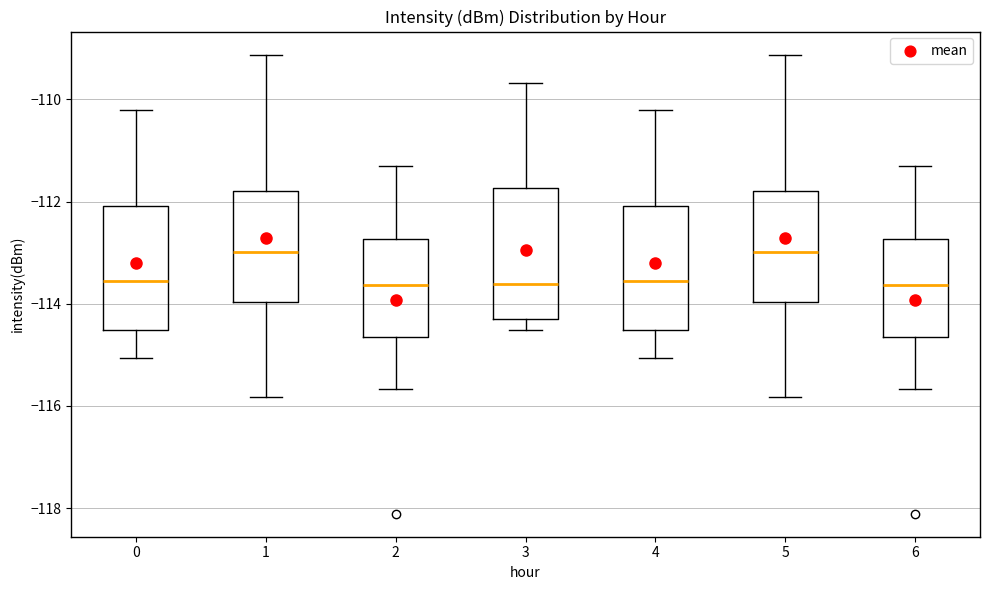

Where does the lower whisker of the box at x = 6 end on the y-axis? The values are not printed on the chart, so give them approximately, as read against the axis.

-115.6